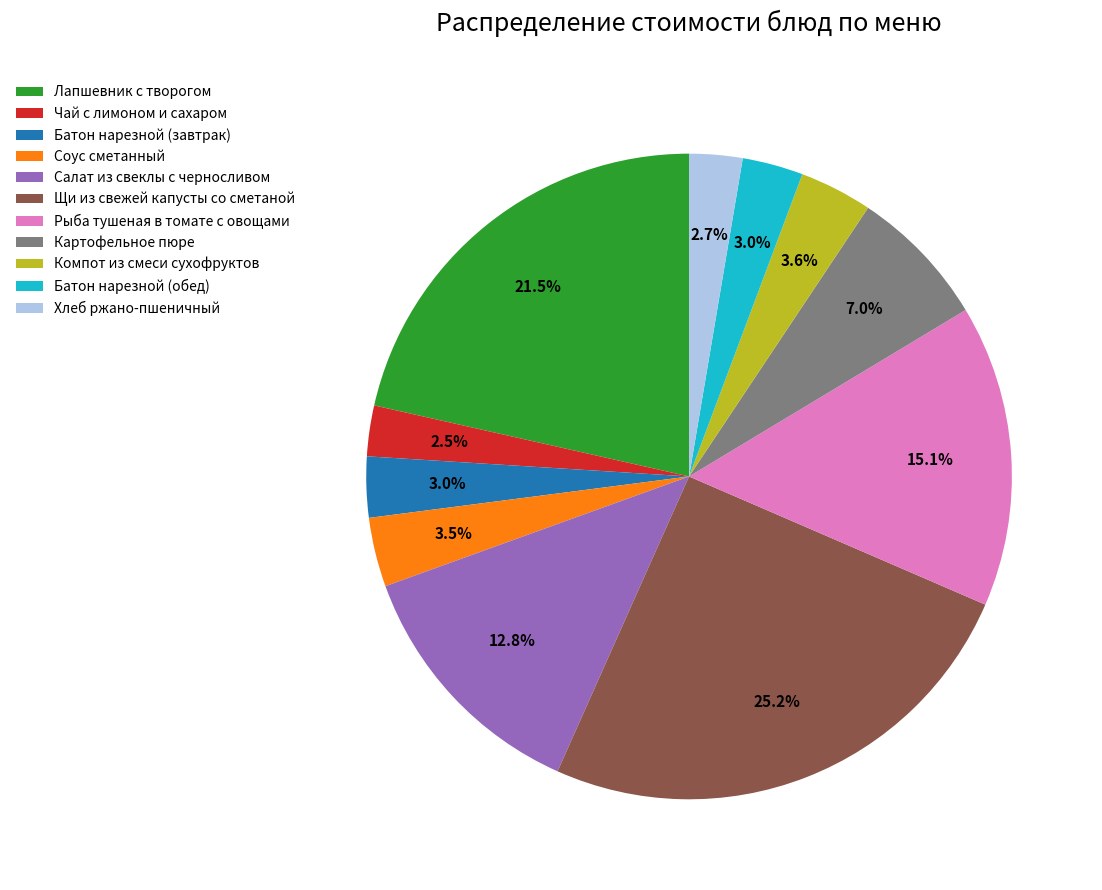

To the nearest percent, what is the difference between the largest and smallest slice percentages?

23%